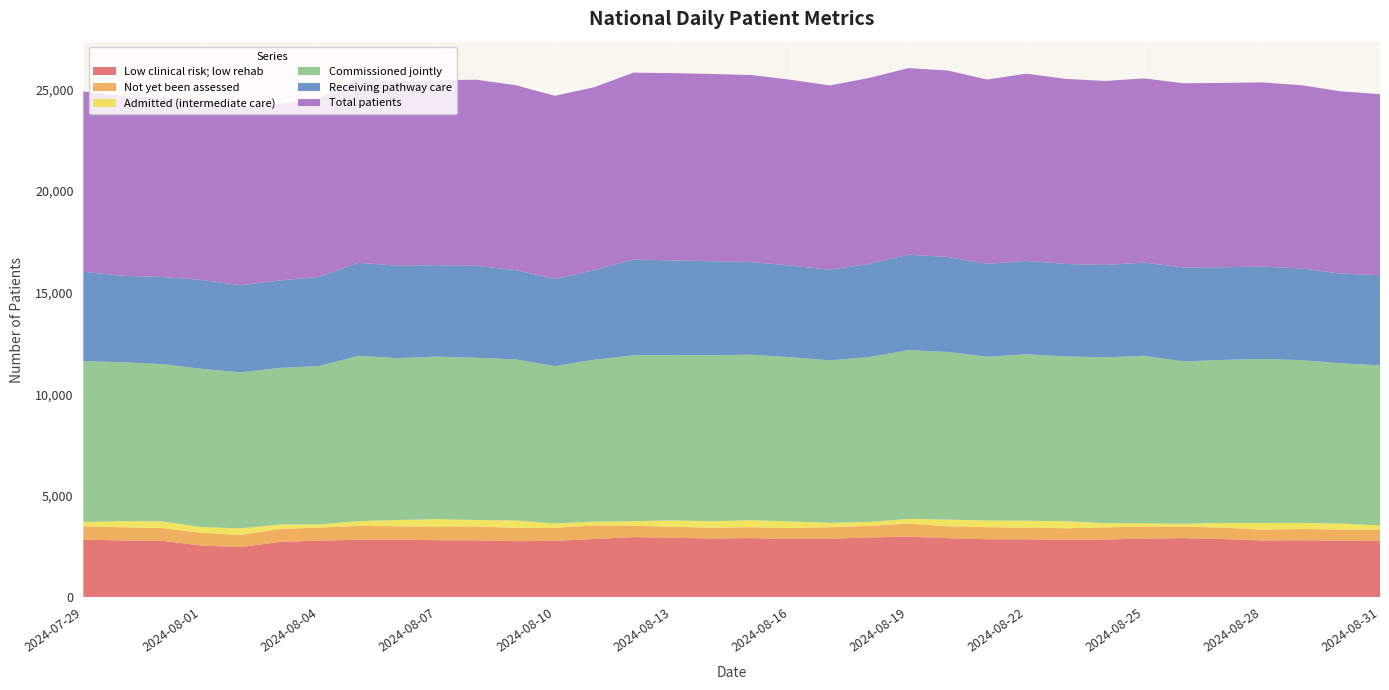

Reading right to left, list all the values displayed in this chart.

Low clinical risk; low rehab: 2024-08-31=2780	2024-08-30=2789	2024-08-29=2815	2024-08-28=2802	2024-08-27=2872	2024-08-26=2917	2024-08-25=2898	2024-08-24=2848	2024-08-23=2836	2024-08-22=2857	2024-08-21=2863	2024-08-20=2914	2024-08-19=2989	2024-08-18=2949	2024-08-17=2889	2024-08-16=2878	2024-08-15=2918	2024-08-14=2901	2024-08-13=2935	2024-08-12=2967	2024-08-11=2875	2024-08-10=2784	2024-08-09=2767	2024-08-08=2812	2024-08-07=2814	2024-08-06=2845	2024-08-05=2834	2024-08-04=2793	2024-08-03=2733	2024-08-02=2477	2024-08-01=2554	2024-07-31=2787	2024-07-30=2797	2024-07-29=2849
Not yet been assessed: 2024-08-31=547	2024-08-30=546	2024-08-29=552	2024-08-28=528	2024-08-27=565	2024-08-26=562	2024-08-25=590	2024-08-24=595	2024-08-23=568	2024-08-22=573	2024-08-21=593	2024-08-20=588	2024-08-19=646	2024-08-18=572	2024-08-17=564	2024-08-16=534	2024-08-15=537	2024-08-14=532	2024-08-13=540	2024-08-12=557	2024-08-11=669	2024-08-10=639	2024-08-09=656	2024-08-08=683	2024-08-07=667	2024-08-06=657	2024-08-05=682	2024-08-04=644	2024-08-03=634	2024-08-02=596	2024-08-01=624	2024-07-31=626	2024-07-30=655	2024-07-29=649
Admitted (intermediate care): 2024-08-31=218	2024-08-30=297	2024-08-29=302	2024-08-28=334	2024-08-27=228	2024-08-26=144	2024-08-25=160	2024-08-24=212	2024-08-23=344	2024-08-22=344	2024-08-21=329	2024-08-20=328	2024-08-19=230	2024-08-18=191	2024-08-17=218	2024-08-16=325	2024-08-15=344	2024-08-14=313	2024-08-13=314	2024-08-12=230	2024-08-11=184	2024-08-10=218	2024-08-09=362	2024-08-08=313	2024-08-07=373	2024-08-06=306	2024-08-05=240	2024-08-04=152	2024-08-03=220	2024-08-02=324	2024-08-01=283	2024-07-31=329	2024-07-30=301	2024-07-29=220
Commissioned jointly: 2024-08-31=7876	2024-08-30=7895	2024-08-29=8009	2024-08-28=8072	2024-08-27=8024	2024-08-26=7994	2024-08-25=8243	2024-08-24=8162	2024-08-23=8112	2024-08-22=8193	2024-08-21=8061	2024-08-20=8253	2024-08-19=8305	2024-08-18=8121	2024-08-17=7996	2024-08-16=8086	2024-08-15=8145	2024-08-14=8176	2024-08-13=8135	2024-08-12=8164	2024-08-11=7971	2024-08-10=7743	2024-08-09=7932	2024-08-08=7989	2024-08-07=7997	2024-08-06=7968	2024-08-05=8137	2024-08-04=7799	2024-08-03=7710	2024-08-02=7684	2024-08-01=7792	2024-07-31=7741	2024-07-30=7823	2024-07-29=7913
Receiving pathway care: 2024-08-31=4437	2024-08-30=4418	2024-08-29=4516	2024-08-28=4549	2024-08-27=4562	2024-08-26=4625	2024-08-25=4589	2024-08-24=4545	2024-08-23=4552	2024-08-22=4602	2024-08-21=4571	2024-08-20=4673	2024-08-19=4701	2024-08-18=4585	2024-08-17=4463	2024-08-16=4512	2024-08-15=4563	2024-08-14=4626	2024-08-13=4667	2024-08-12=4715	2024-08-11=4409	2024-08-10=4292	2024-08-09=4397	2024-08-08=4521	2024-08-07=4505	2024-08-06=4552	2024-08-05=4581	2024-08-04=4390	2024-08-03=4305	2024-08-02=4286	2024-08-01=4375	2024-07-31=4293	2024-07-30=4253	2024-07-29=4396
Total patients: 2024-08-31=8912	2024-08-30=8967	2024-08-29=9019	2024-08-28=9066	2024-08-27=9076	2024-08-26=9064	2024-08-25=9068	2024-08-24=9059	2024-08-23=9111	2024-08-22=9212	2024-08-21=9074	2024-08-20=9180	2024-08-19=9182	2024-08-18=9151	2024-08-17=9071	2024-08-16=9144	2024-08-15=9207	2024-08-14=9218	2024-08-13=9214	2024-08-12=9199	2024-08-11=9005	2024-08-10=9014	2024-08-09=9101	2024-08-08=9163	2024-08-07=9102	2024-08-06=9063	2024-08-05=9130	2024-08-04=8769	2024-08-03=8702	2024-08-02=8746	2024-08-01=8852	2024-07-31=8830	2024-07-30=8841	2024-07-29=8878